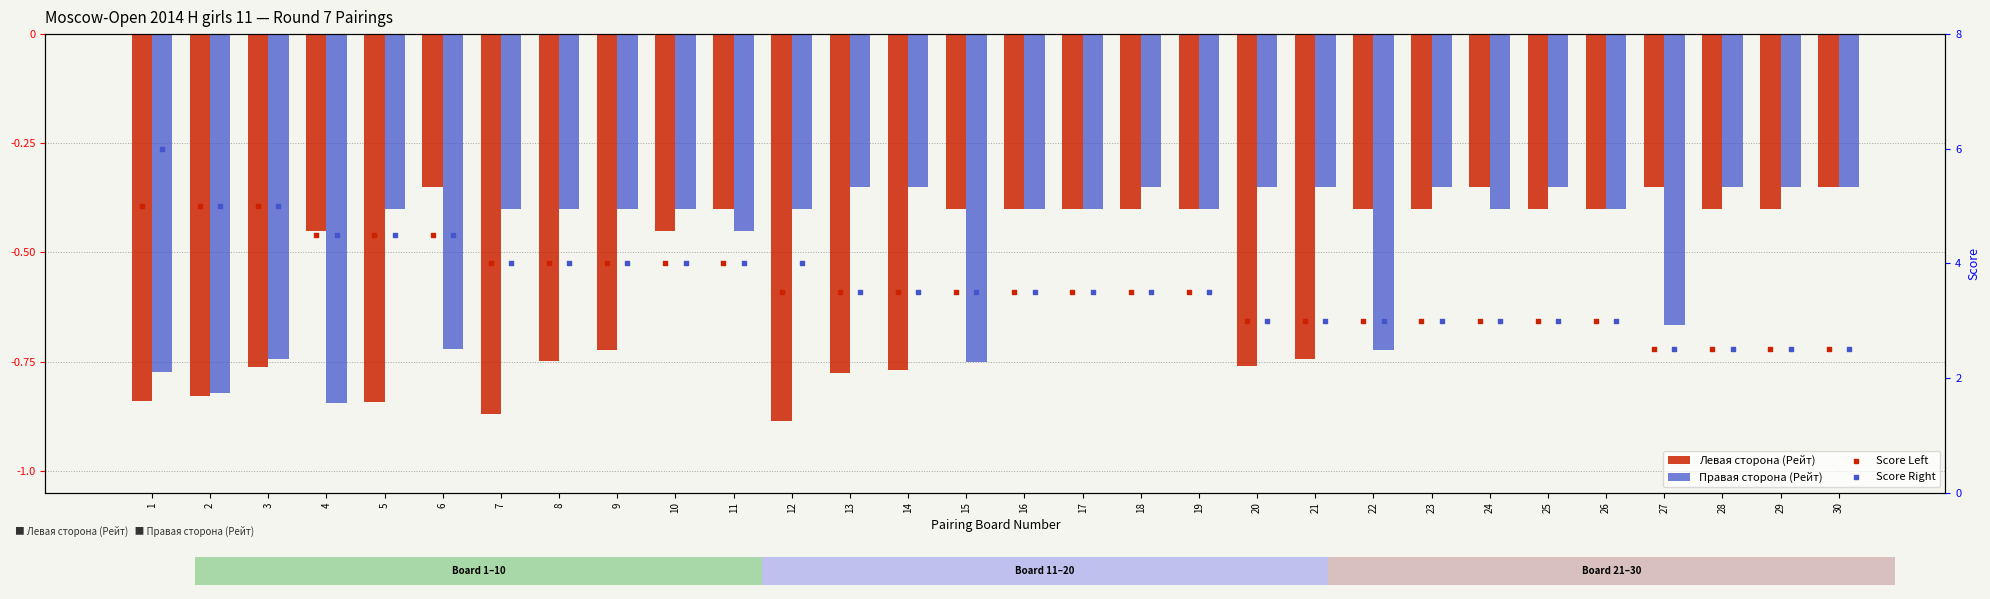

Which series has the largest total across all categories?

Score Right